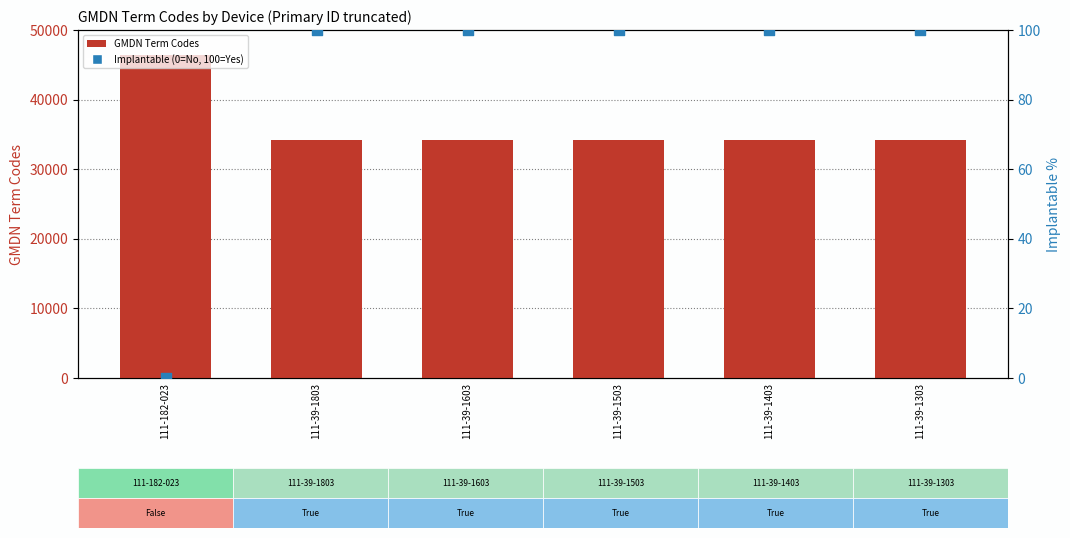

What is the total value across all series at 111-182-023?

46479